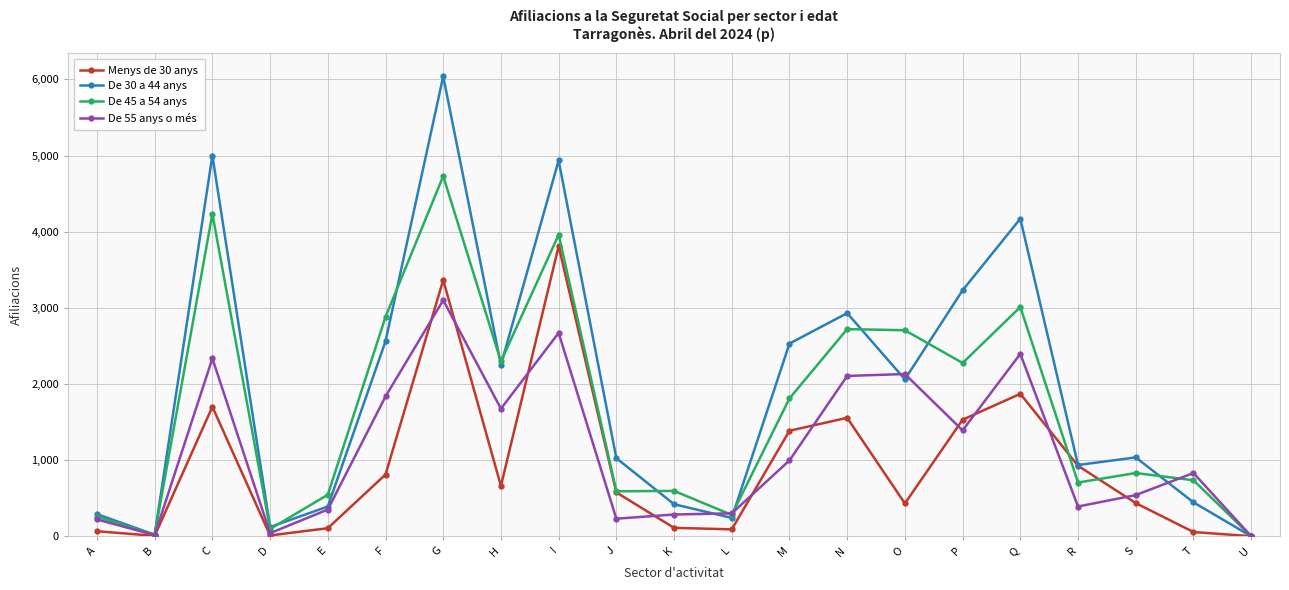

Rank the series by their maximum value, from highest to lowest.

De 30 a 44 anys, De 45 a 54 anys, Menys de 30 anys, De 55 anys o més